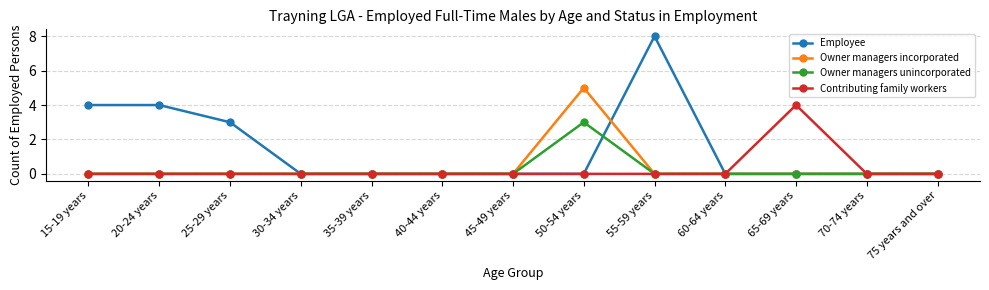

Does the chart display data point markers on the line(s)?

Yes